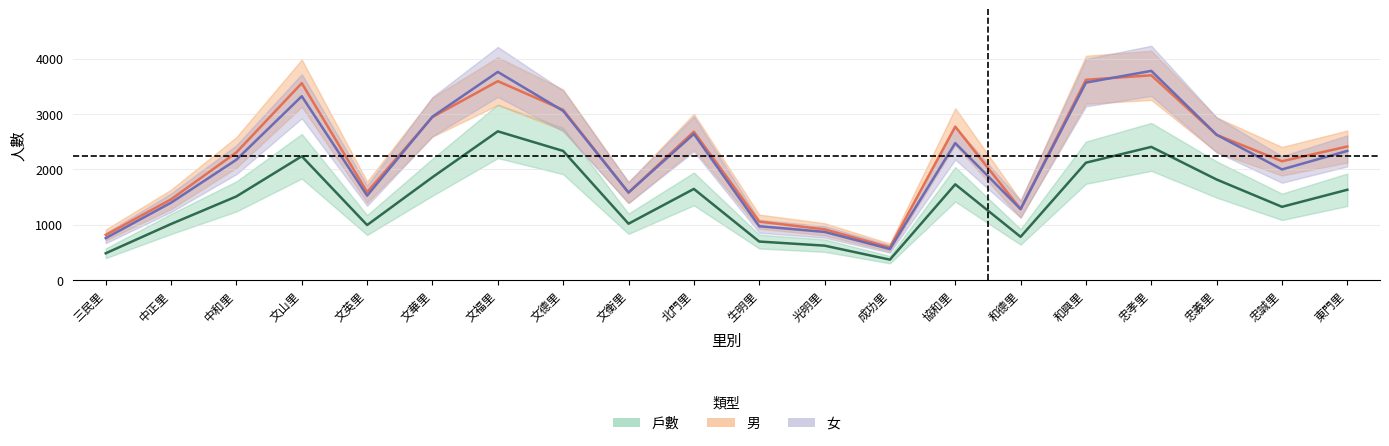

What is the label of the 2nd point from the right?

忠誠里